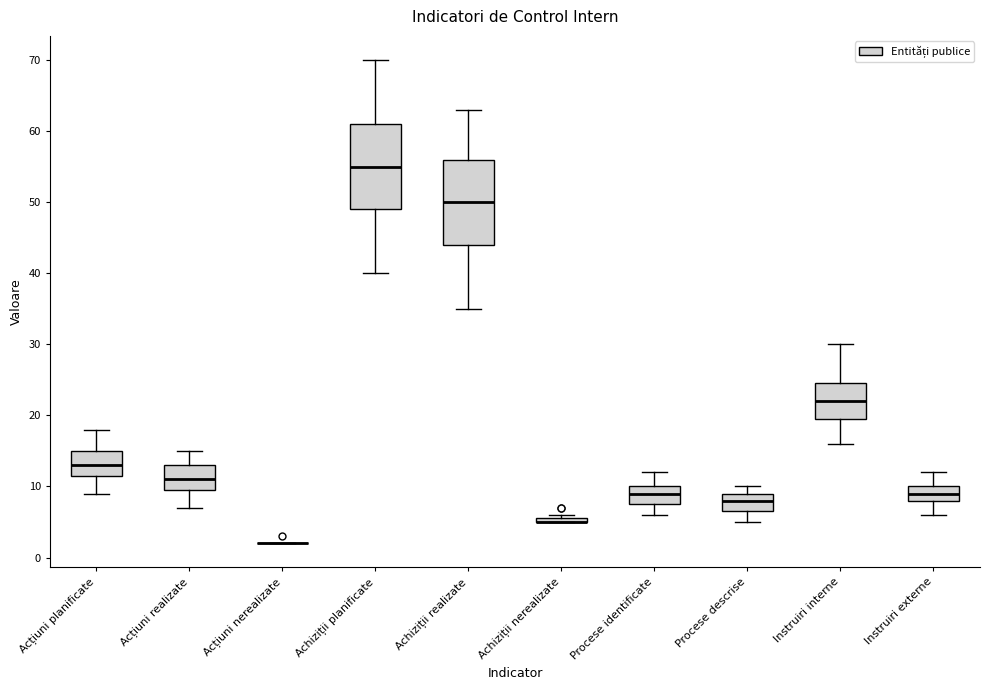

Where does the upper whisker of the box for Achiziții realizate end on the y-axis? The values are not printed on the chart, so give them approximately, as read against the axis.

63